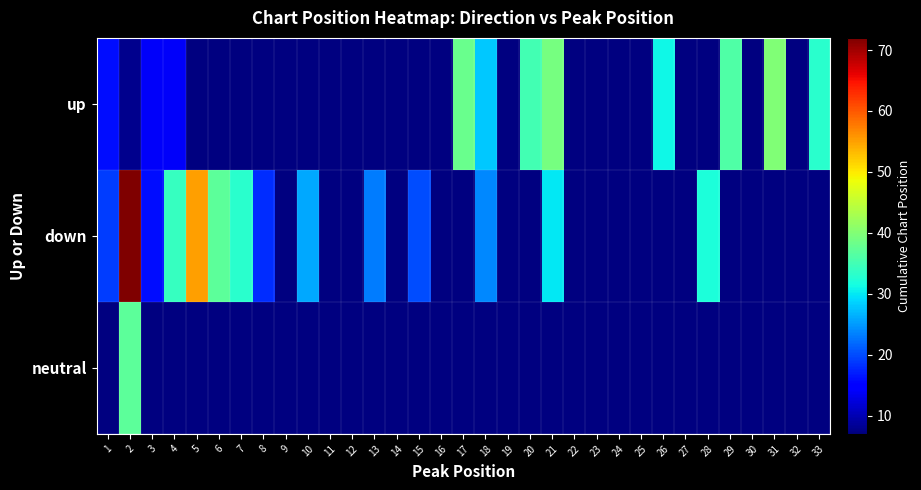

Between 15 and 33, which is larger?

33